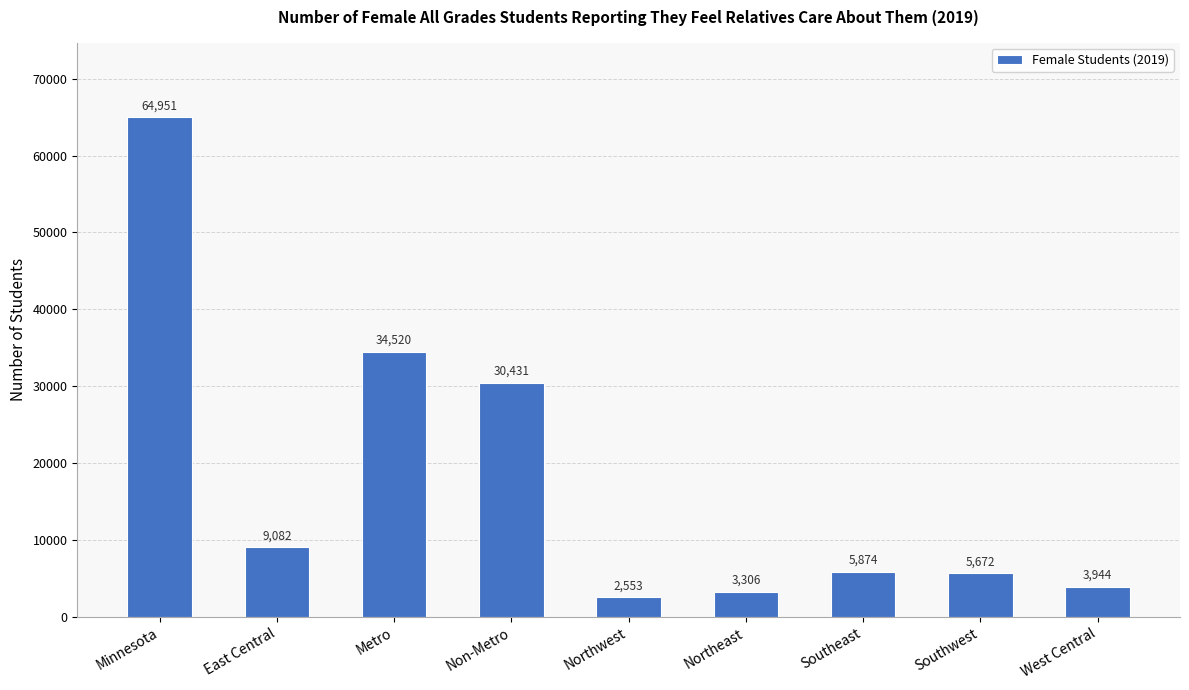

List the labels in order of value, smallest first.

Northwest, Northeast, West Central, Southwest, Southeast, East Central, Non-Metro, Metro, Minnesota